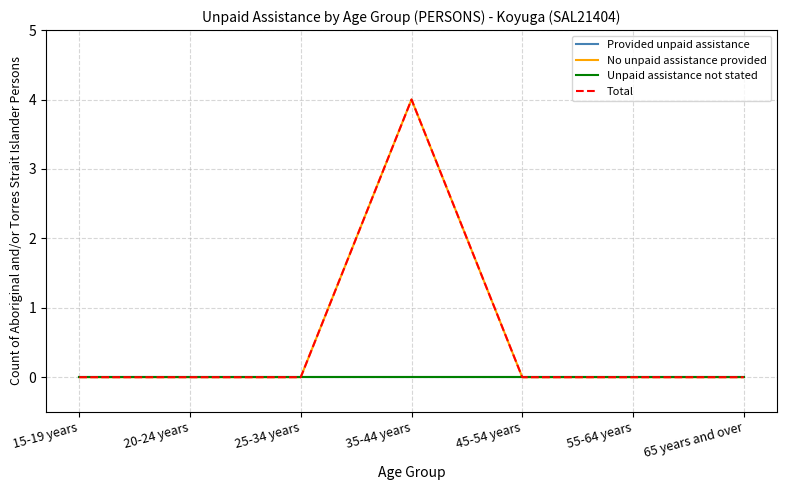

Reading left to right, list all the values displayed in this chart.

Provided unpaid assistance: 0	0	0	0	0	0	0
No unpaid assistance provided: 0	0	0	4	0	0	0
Unpaid assistance not stated: 0	0	0	0	0	0	0
Total: 0	0	0	4	0	0	0